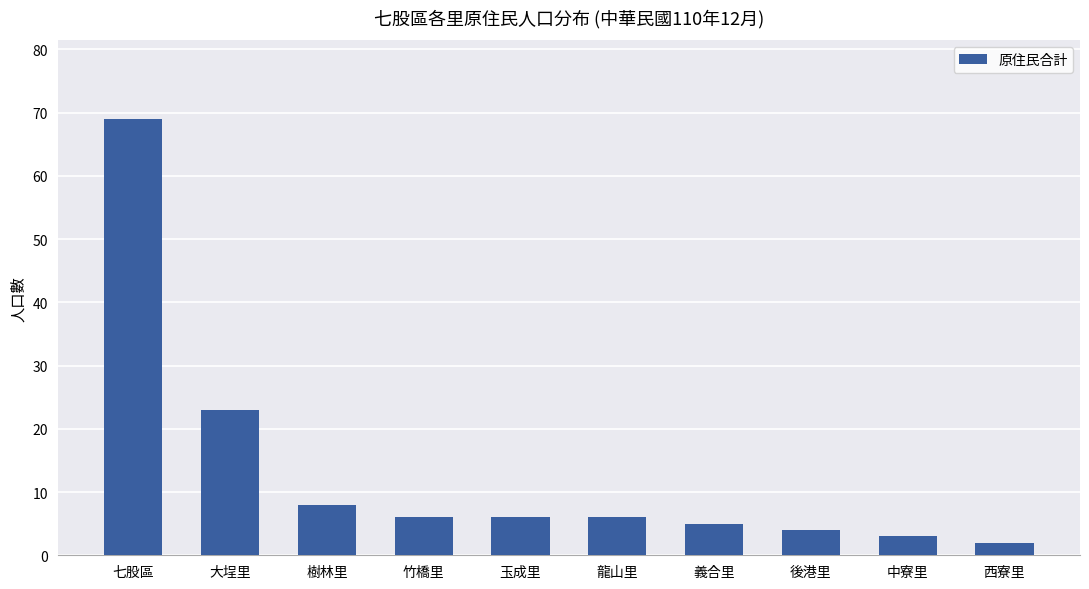

What is the sum of the values at 玉成里 and 七股區?

75